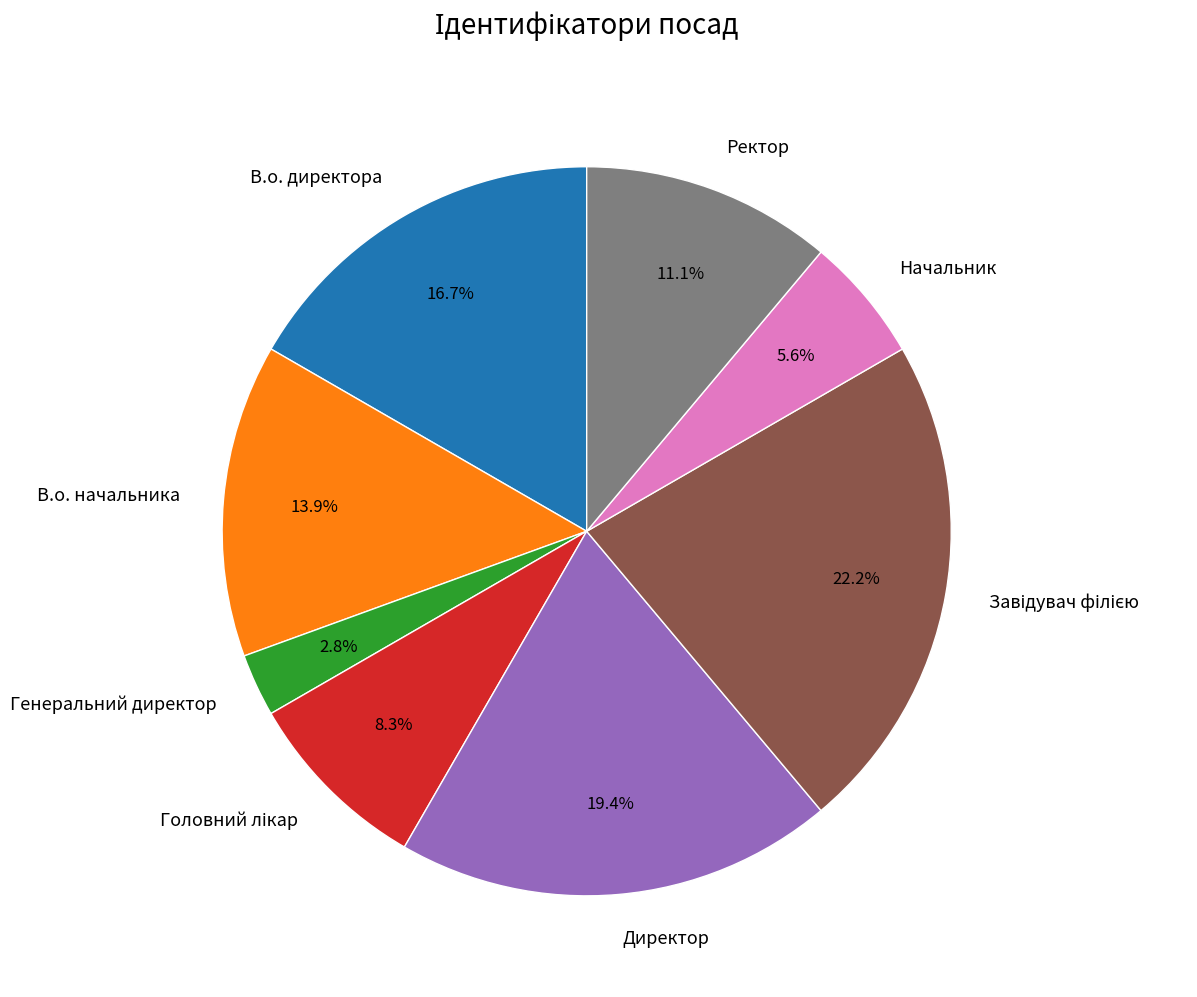

Which slice is the smallest?

Генеральний директор